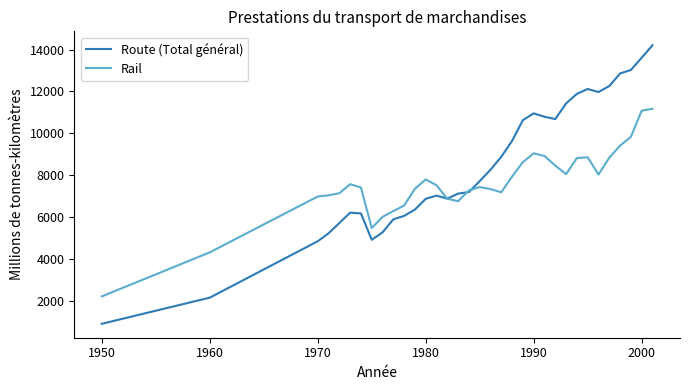

Which series has the largest range (max minus min)?

Route (Total général)